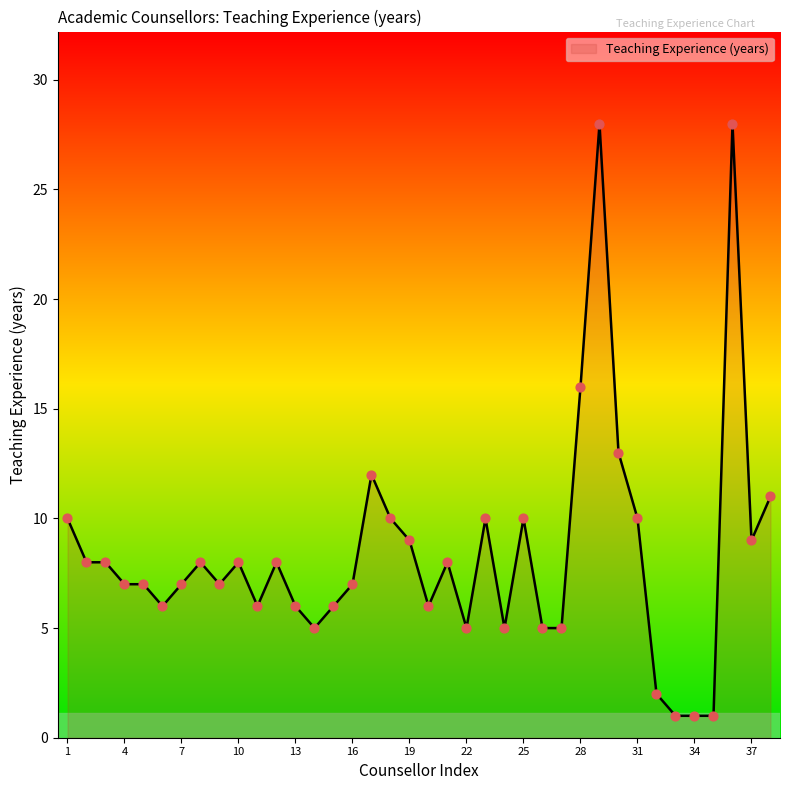

What is the maximum value shown in the chart?

28